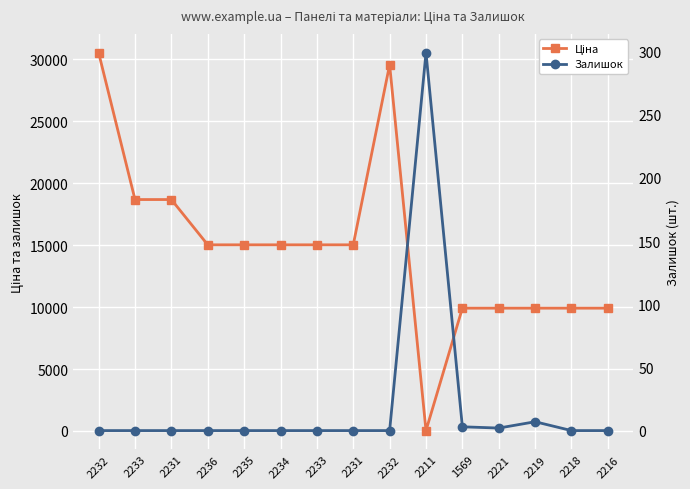

What is the spread (max minus min) of values at 2233?

18671.5